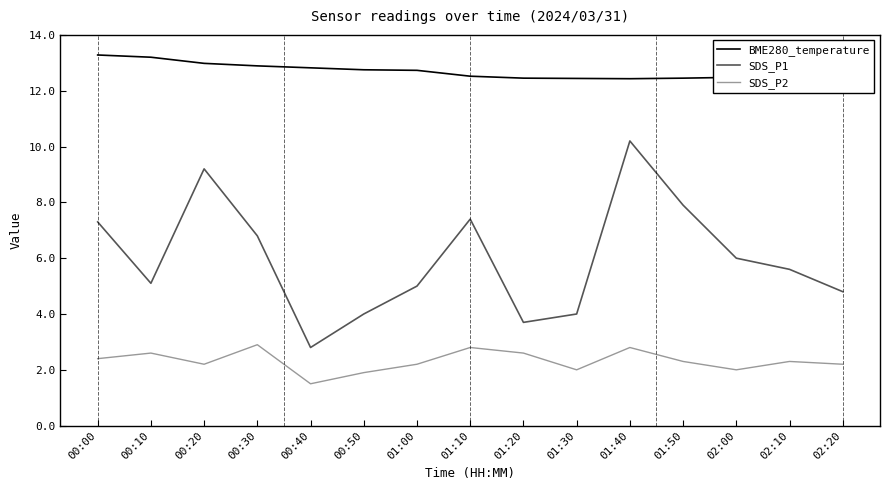

True or false: SDS_P2 and BME280_temperature cross at least once.

False